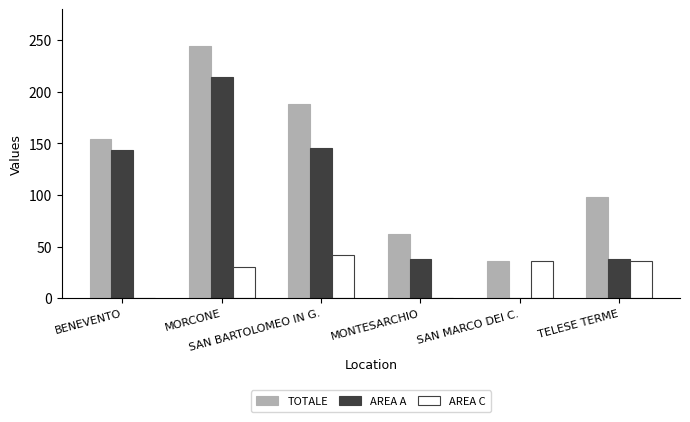

What is the sum of the AREA A values at SAN MARCO DEI C. and MORCONE?

214